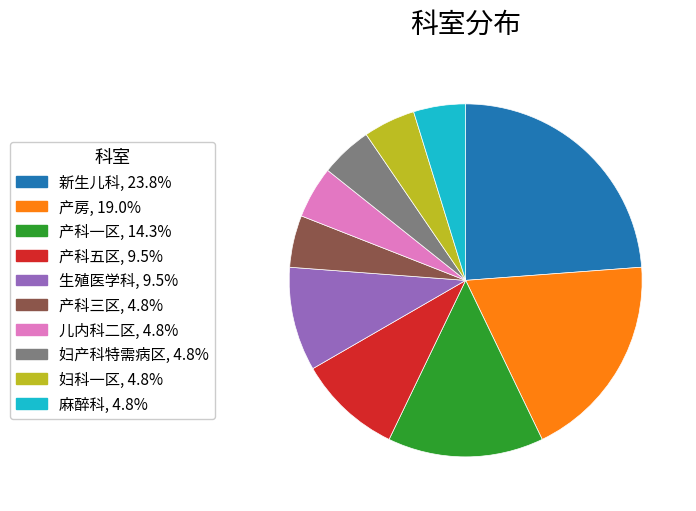

True or false: 新生儿科 accounts for 24% of the total.

True